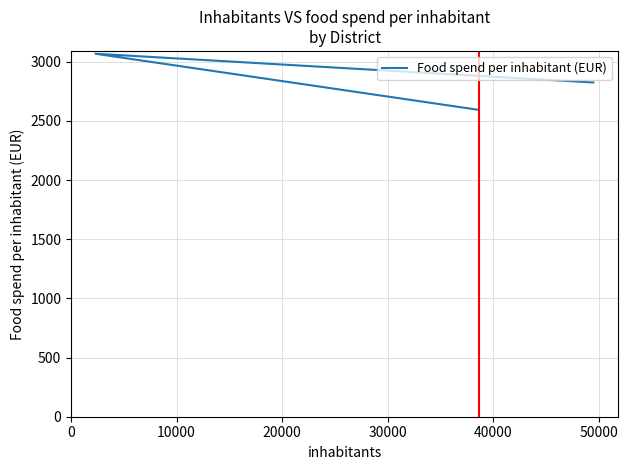

Reading right to left, what are all the values shown in this chart?

2823.9	3066.8	2592.8